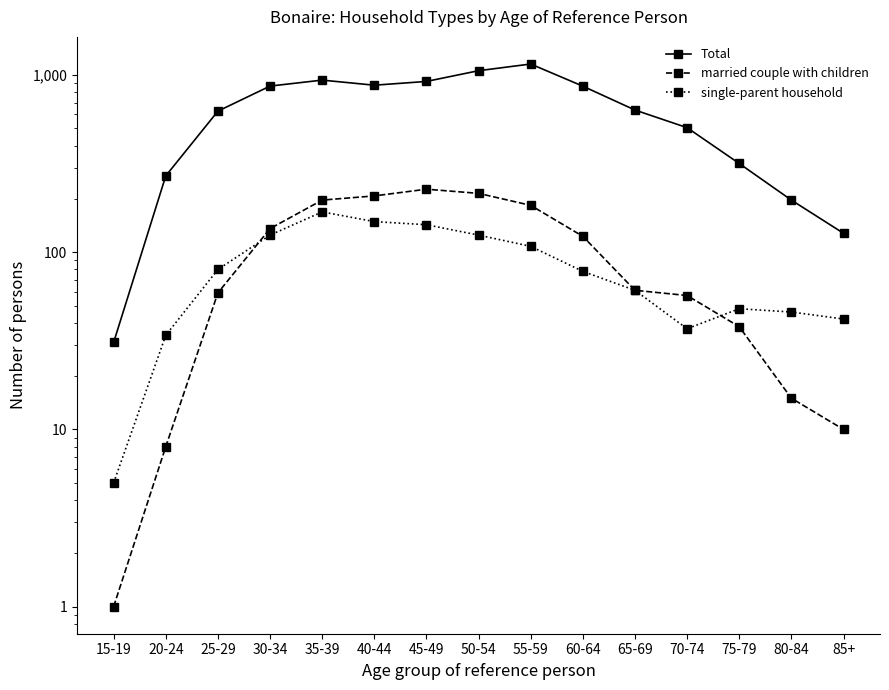

What is the value of the Total point at the 3rd from the left?

626